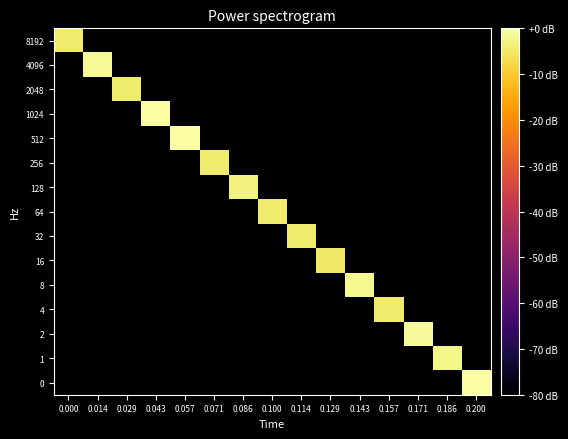

Reading left to right, what are all the values shown in this chart?

8192: 0.000=-4.4	0.014=-80.0	0.029=-80.0	0.043=-80.0	0.057=-80.0	0.071=-80.0	0.086=-80.0	0.100=-80.0	0.114=-80.0	0.129=-80.0	0.143=-80.0	0.157=-80.0	0.171=-80.0	0.186=-80.0	0.200=-80.0
4096: 0.000=-80.0	0.014=-1.5	0.029=-80.0	0.043=-80.0	0.057=-80.0	0.071=-80.0	0.086=-80.0	0.100=-80.0	0.114=-80.0	0.129=-80.0	0.143=-80.0	0.157=-80.0	0.171=-80.0	0.186=-80.0	0.200=-80.0
2048: 0.000=-80.0	0.014=-80.0	0.029=-4.4	0.043=-80.0	0.057=-80.0	0.071=-80.0	0.086=-80.0	0.100=-80.0	0.114=-80.0	0.129=-80.0	0.143=-80.0	0.157=-80.0	0.171=-80.0	0.186=-80.0	0.200=-80.0
1024: 0.000=-80.0	0.014=-80.0	0.029=-80.0	0.043=-0.3	0.057=-80.0	0.071=-80.0	0.086=-80.0	0.100=-80.0	0.114=-80.0	0.129=-80.0	0.143=-80.0	0.157=-80.0	0.171=-80.0	0.186=-80.0	0.200=-80.0
512: 0.000=-80.0	0.014=-80.0	0.029=-80.0	0.043=-80.0	0.057=0.0	0.071=-80.0	0.086=-80.0	0.100=-80.0	0.114=-80.0	0.129=-80.0	0.143=-80.0	0.157=-80.0	0.171=-80.0	0.186=-80.0	0.200=-80.0
256: 0.000=-80.0	0.014=-80.0	0.029=-80.0	0.043=-80.0	0.057=-80.0	0.071=-4.5	0.086=-80.0	0.100=-80.0	0.114=-80.0	0.129=-80.0	0.143=-80.0	0.157=-80.0	0.171=-80.0	0.186=-80.0	0.200=-80.0
128: 0.000=-80.0	0.014=-80.0	0.029=-80.0	0.043=-80.0	0.057=-80.0	0.071=-80.0	0.086=-3.2	0.100=-80.0	0.114=-80.0	0.129=-80.0	0.143=-80.0	0.157=-80.0	0.171=-80.0	0.186=-80.0	0.200=-80.0
64: 0.000=-80.0	0.014=-80.0	0.029=-80.0	0.043=-80.0	0.057=-80.0	0.071=-80.0	0.086=-80.0	0.100=-4.5	0.114=-80.0	0.129=-80.0	0.143=-80.0	0.157=-80.0	0.171=-80.0	0.186=-80.0	0.200=-80.0
32: 0.000=-80.0	0.014=-80.0	0.029=-80.0	0.043=-80.0	0.057=-80.0	0.071=-80.0	0.086=-80.0	0.100=-80.0	0.114=-4.6	0.129=-80.0	0.143=-80.0	0.157=-80.0	0.171=-80.0	0.186=-80.0	0.200=-80.0
16: 0.000=-80.0	0.014=-80.0	0.029=-80.0	0.043=-80.0	0.057=-80.0	0.071=-80.0	0.086=-80.0	0.100=-80.0	0.114=-80.0	0.129=-5.0	0.143=-80.0	0.157=-80.0	0.171=-80.0	0.186=-80.0	0.200=-80.0
8: 0.000=-80.0	0.014=-80.0	0.029=-80.0	0.043=-80.0	0.057=-80.0	0.071=-80.0	0.086=-80.0	0.100=-80.0	0.114=-80.0	0.129=-80.0	0.143=-1.6	0.157=-80.0	0.171=-80.0	0.186=-80.0	0.200=-80.0
4: 0.000=-80.0	0.014=-80.0	0.029=-80.0	0.043=-80.0	0.057=-80.0	0.071=-80.0	0.086=-80.0	0.100=-80.0	0.114=-80.0	0.129=-80.0	0.143=-80.0	0.157=-4.4	0.171=-80.0	0.186=-80.0	0.200=-80.0
2: 0.000=-80.0	0.014=-80.0	0.029=-80.0	0.043=-80.0	0.057=-80.0	0.071=-80.0	0.086=-80.0	0.100=-80.0	0.114=-80.0	0.129=-80.0	0.143=-80.0	0.157=-80.0	0.171=-1.0	0.186=-80.0	0.200=-80.0
1: 0.000=-80.0	0.014=-80.0	0.029=-80.0	0.043=-80.0	0.057=-80.0	0.071=-80.0	0.086=-80.0	0.100=-80.0	0.114=-80.0	0.129=-80.0	0.143=-80.0	0.157=-80.0	0.171=-80.0	0.186=-2.2	0.200=-80.0
0: 0.000=-80.0	0.014=-80.0	0.029=-80.0	0.043=-80.0	0.057=-80.0	0.071=-80.0	0.086=-80.0	0.100=-80.0	0.114=-80.0	0.129=-80.0	0.143=-80.0	0.157=-80.0	0.171=-80.0	0.186=-80.0	0.200=-0.3